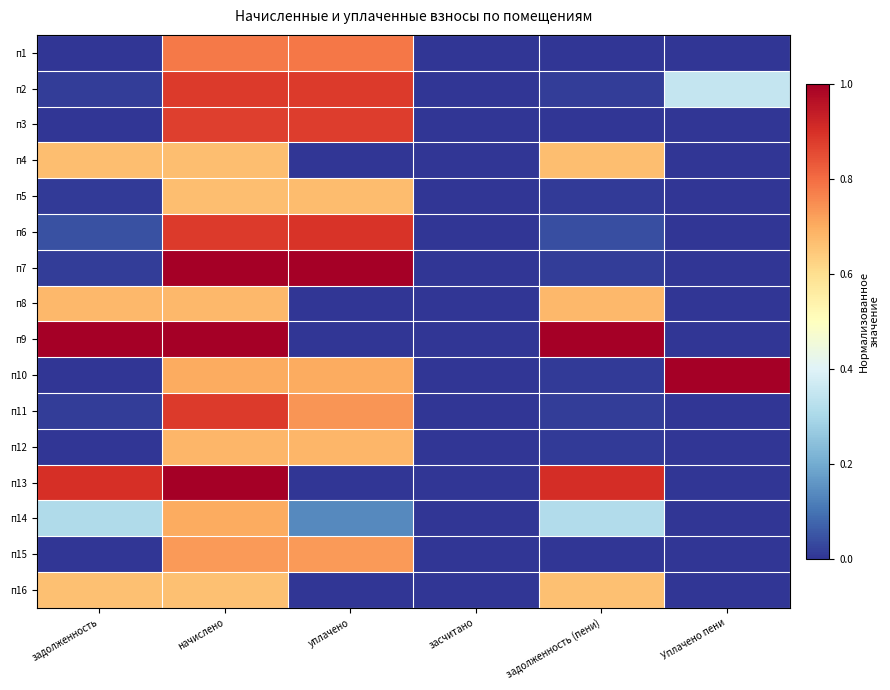

Reading left to right, list all the values displayed in this chart.

п1: задолженность=0.0	начислено=0.8	уплачено=0.8	засчитано=0.0	задолженность (пени)=0.0	Уплачено пени=0.0
п2: задолженность=0.0	начислено=0.9	уплачено=0.9	засчитано=0.0	задолженность (пени)=0.0	Уплачено пени=0.3
п3: задолженность=0.0	начислено=0.9	уплачено=0.9	засчитано=0.0	задолженность (пени)=0.0	Уплачено пени=0.0
п4: задолженность=0.7	начислено=0.7	уплачено=0.0	засчитано=0.0	задолженность (пени)=0.7	Уплачено пени=0.0
п5: задолженность=0.0	начислено=0.7	уплачено=0.7	засчитано=0.0	задолженность (пени)=0.0	Уплачено пени=0.0
п6: задолженность=0.0	начислено=0.9	уплачено=0.9	засчитано=0.0	задолженность (пени)=0.0	Уплачено пени=0.0
п7: задолженность=0.0	начислено=1.0	уплачено=1.0	засчитано=0.0	задолженность (пени)=0.0	Уплачено пени=0.0
п8: задолженность=0.7	начислено=0.7	уплачено=0.0	засчитано=0.0	задолженность (пени)=0.7	Уплачено пени=0.0
п9: задолженность=1.0	начислено=1.0	уплачено=0.0	засчитано=0.0	задолженность (пени)=1.0	Уплачено пени=0.0
п10: задолженность=0.0	начислено=0.7	уплачено=0.7	засчитано=0.0	задолженность (пени)=0.0	Уплачено пени=1.0
п11: задолженность=0.0	начислено=0.9	уплачено=0.7	засчитано=0.0	задолженность (пени)=0.0	Уплачено пени=0.0
п12: задолженность=0.0	начислено=0.7	уплачено=0.7	засчитано=0.0	задолженность (пени)=0.0	Уплачено пени=0.0
п13: задолженность=0.9	начислено=1.0	уплачено=0.0	засчитано=0.0	задолженность (пени)=0.9	Уплачено пени=0.0
п14: задолженность=0.3	начислено=0.7	уплачено=0.1	засчитано=0.0	задолженность (пени)=0.3	Уплачено пени=0.0
п15: задолженность=0.0	начислено=0.7	уплачено=0.7	засчитано=0.0	задолженность (пени)=0.0	Уплачено пени=0.0
п16: задолженность=0.7	начислено=0.7	уплачено=0.0	засчитано=0.0	задолженность (пени)=0.7	Уплачено пени=0.0